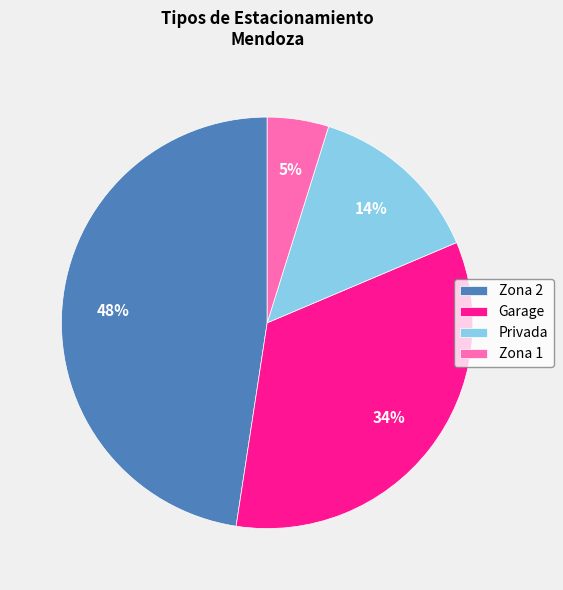

What is the largest slice in the pie chart?

Zona 2